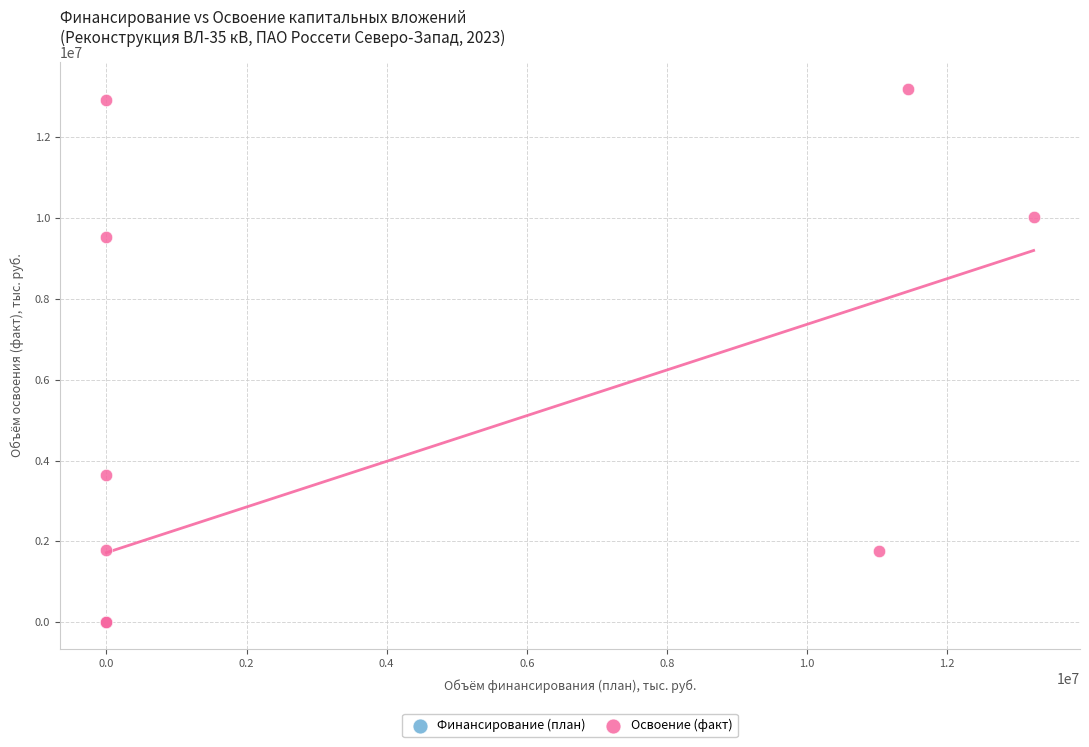

Which series reaches the maximum Y coordinate?

Освоение (факт)